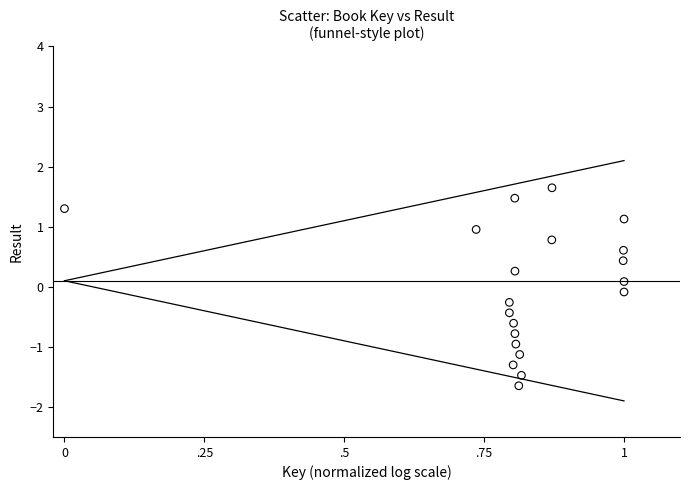

What is the range of X values (max minus min)?

1.0